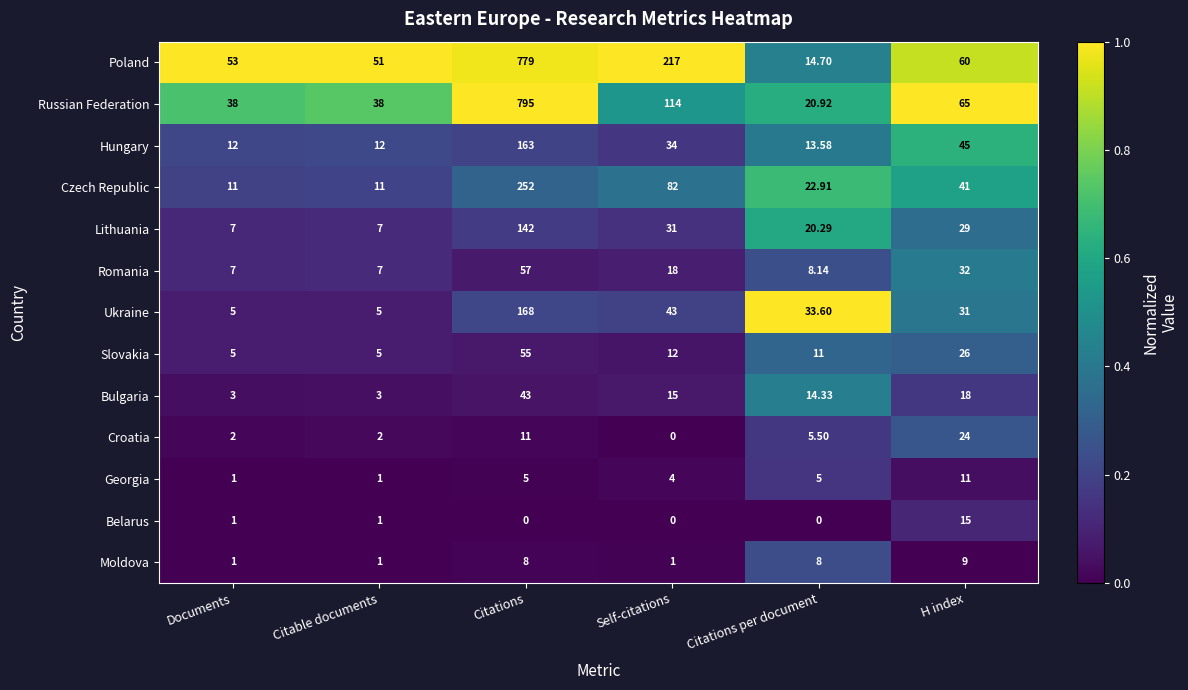

Is the value of Croatia at Citable documents greater than the value of Hungary at Citable documents?

No